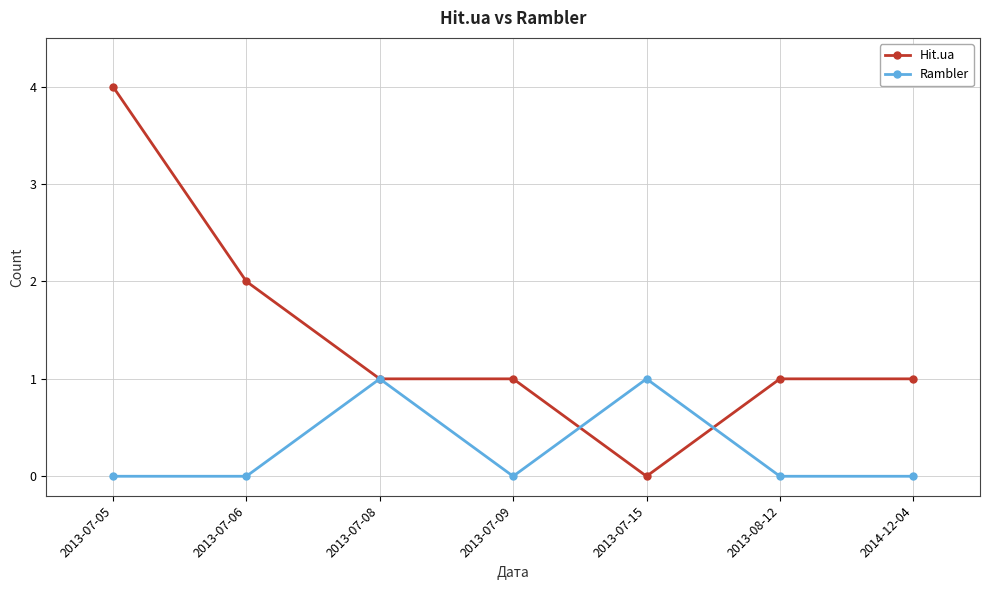

List the series in order of their peak value, lowest first.

Rambler, Hit.ua